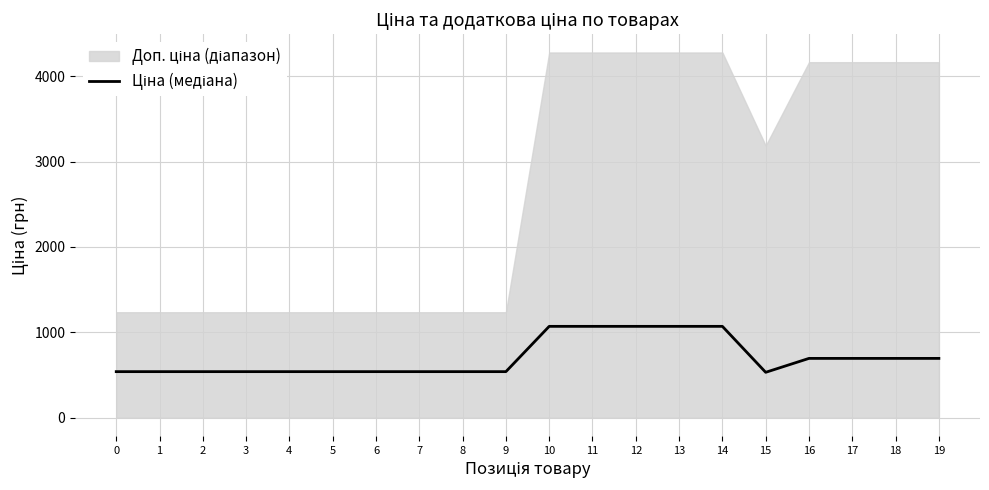

What is the smallest value displayed?

531.3